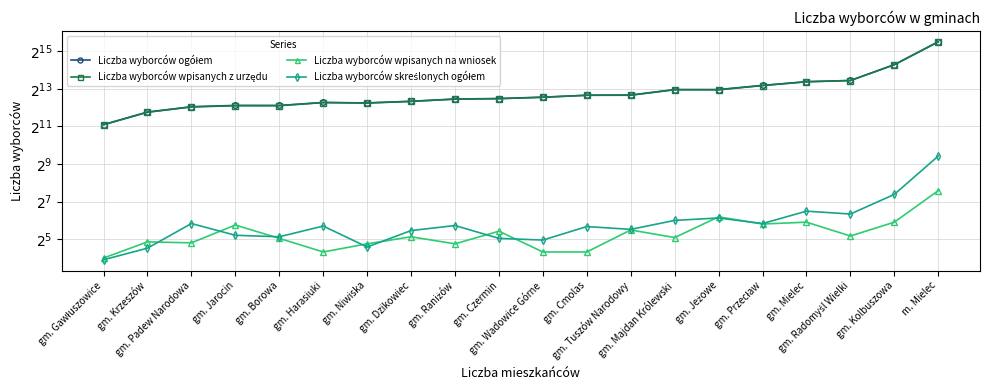

List the labels in order of Liczba wyborców wpisanych na wniosek value, largest first.

m. Mielec, gm. Jeżowe, gm. Mielec, gm. Kolbuszowa, gm. Przecław, gm. Jarocin, gm. Tuszów Narodowy, gm. Czermin, gm. Radomyśl Wielki, gm. Dzikowiec, gm. Majdan Królewski, gm. Borowa, gm. Krzeszów, gm. Padew Narodowa, gm. Niwiska, gm. Raniżów, gm. Harasiuki, gm. Wadowice Górne, gm. Cmolas, gm. Gawłuszowice